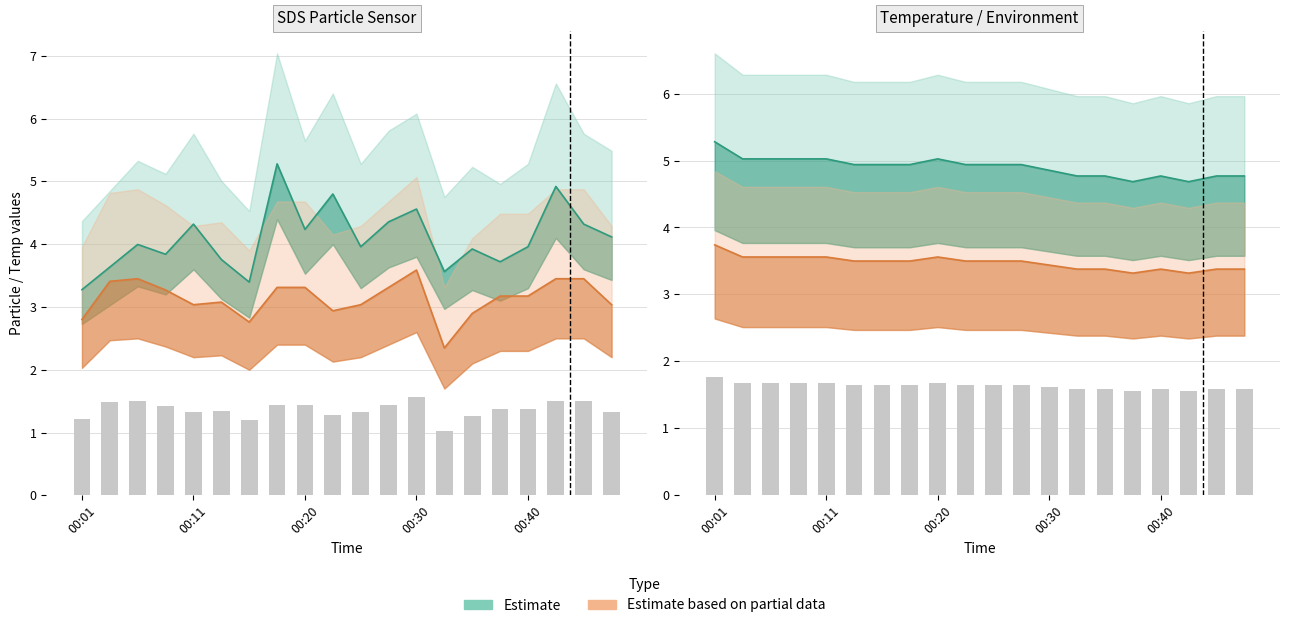

How many categories are shown in the chart?

20